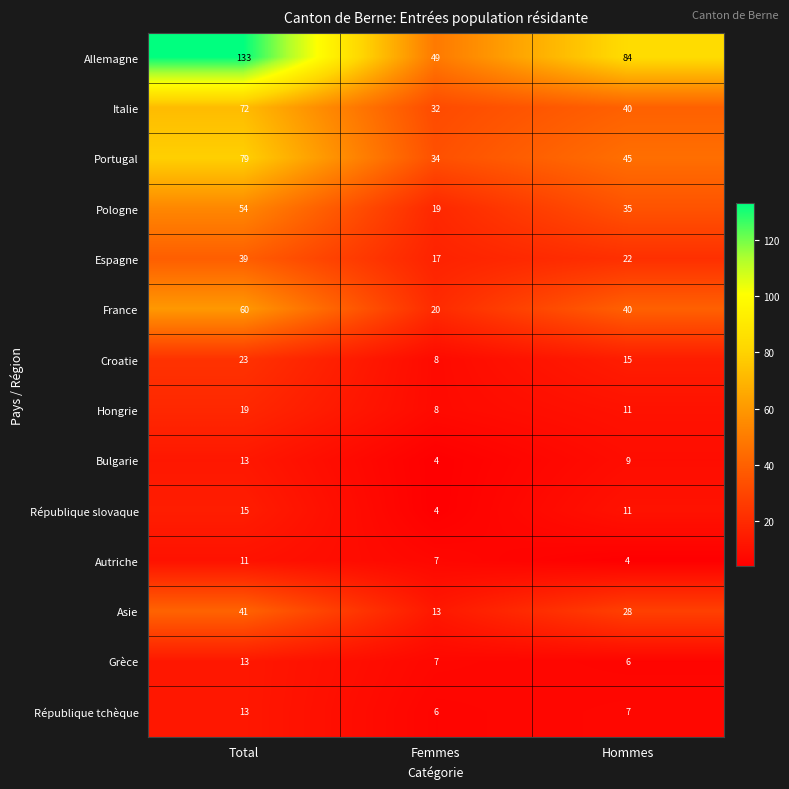

What is the difference between the maximum and minimum values in the Asie series?

28